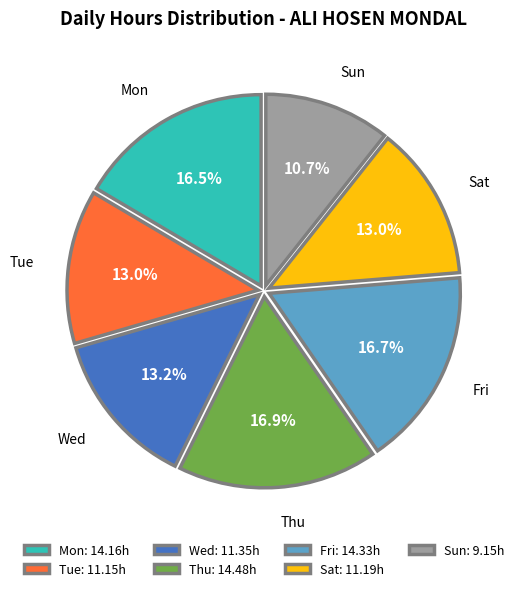

Does any single category account for the majority?

No